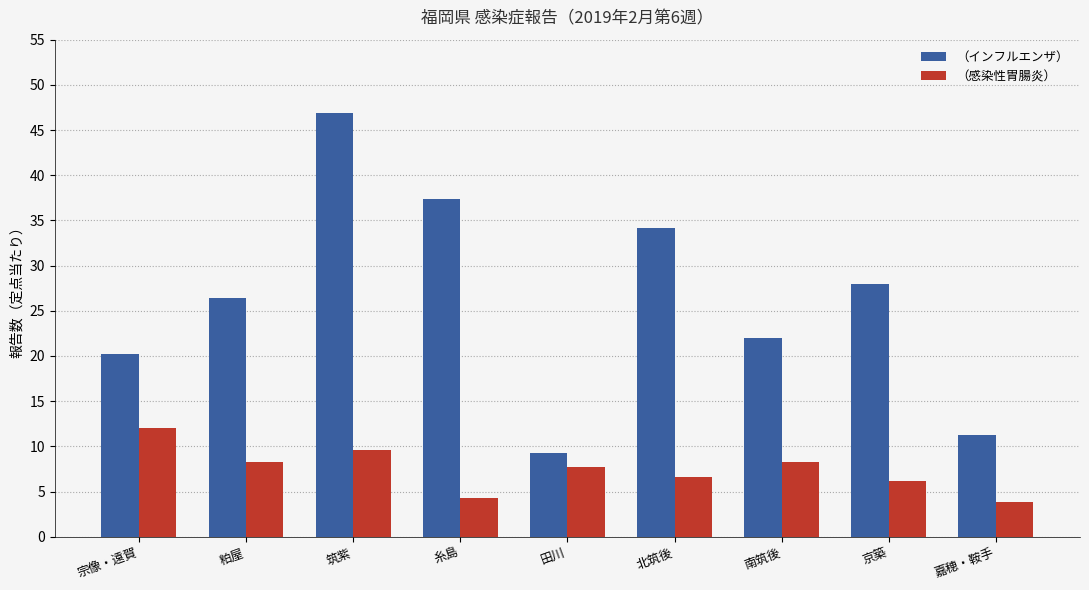

Is it true that （インフルエンザ） equals 11.3 at 嘉穂・鞍手?

True